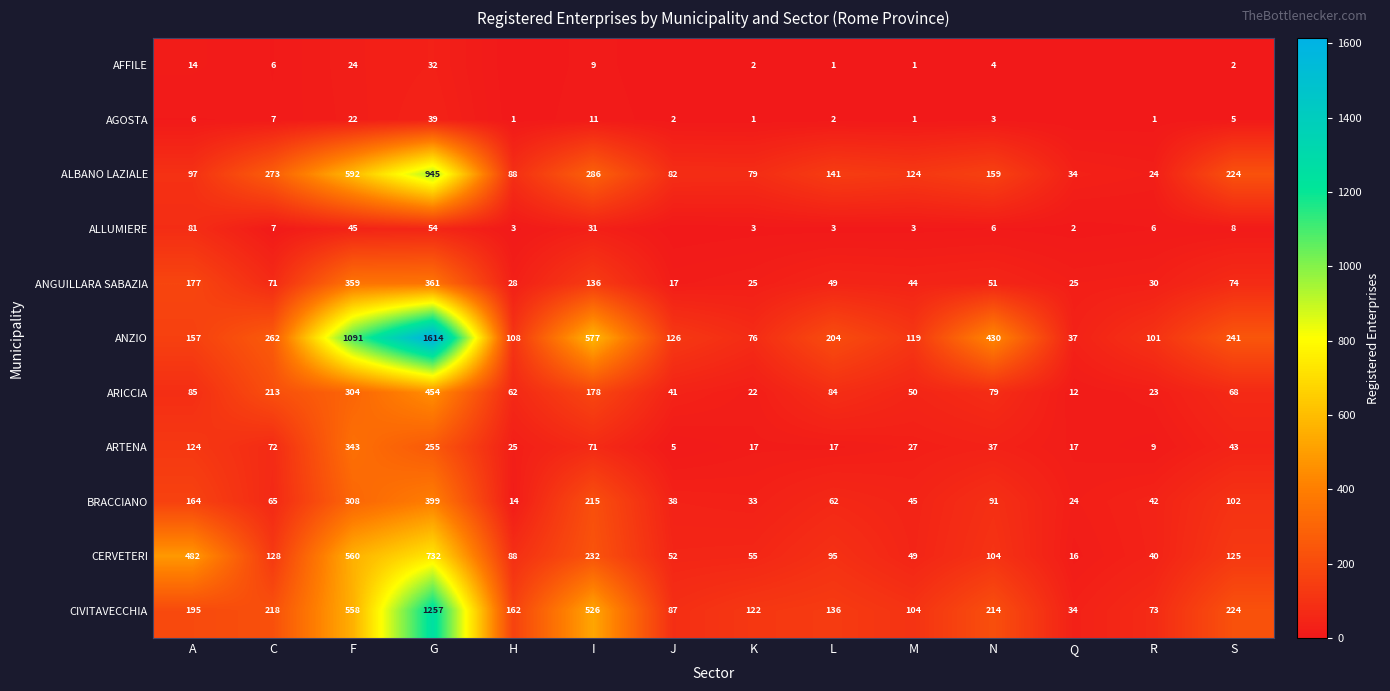

What is the approximate value of BRACCIANO at N?

91